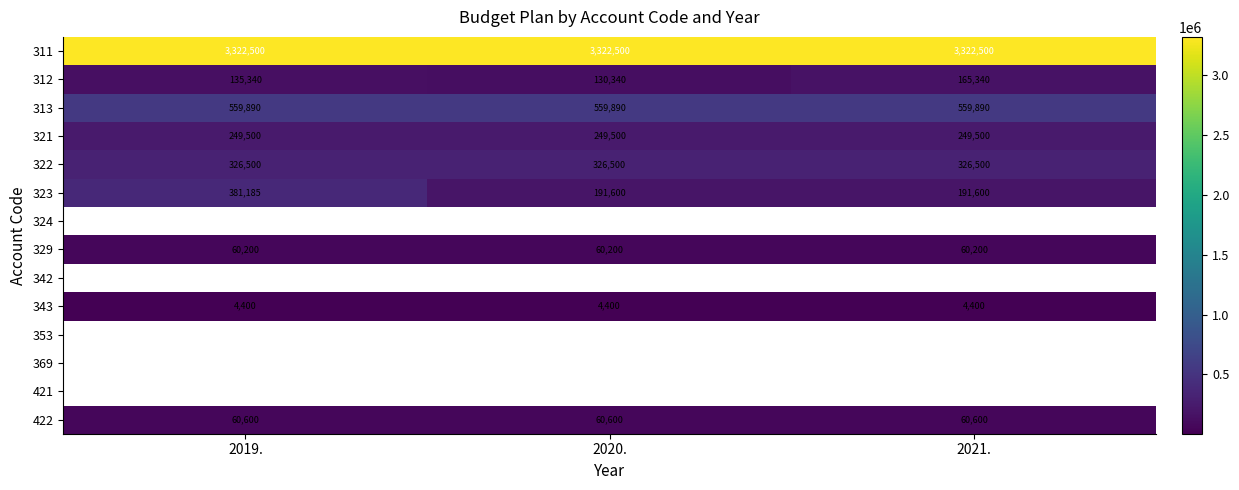

Between 2021. and 2020., which is larger?

2021.